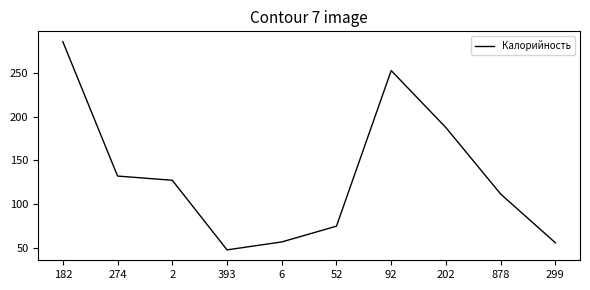

The chart shows a value of 181.7 at 274. True or false?

False